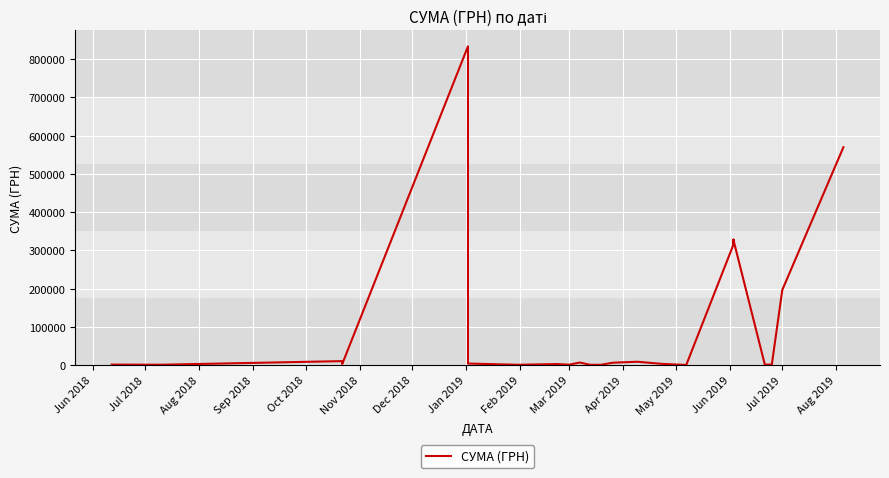

What is the smallest value displayed?

372.5